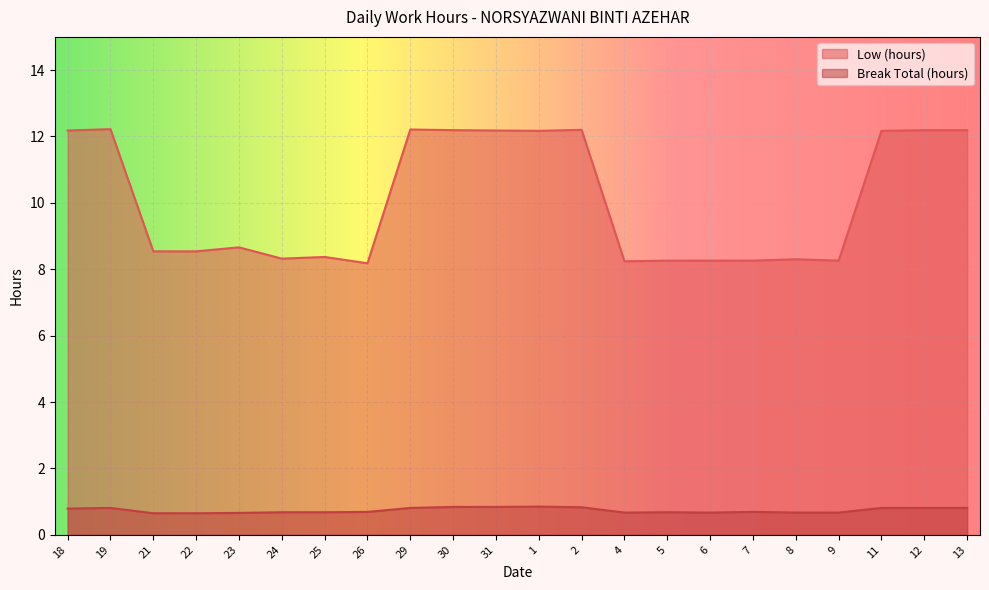

True or false: Low (hours) and Break Total (hours) cross at least once.

False